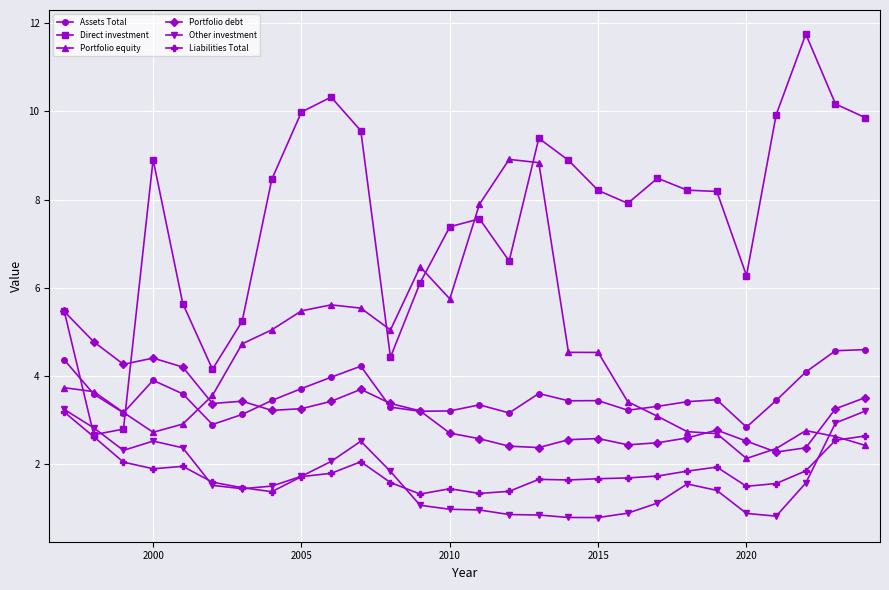

In Direct investment, how many points are higher than both neighbors (excluding endpoints)?

6